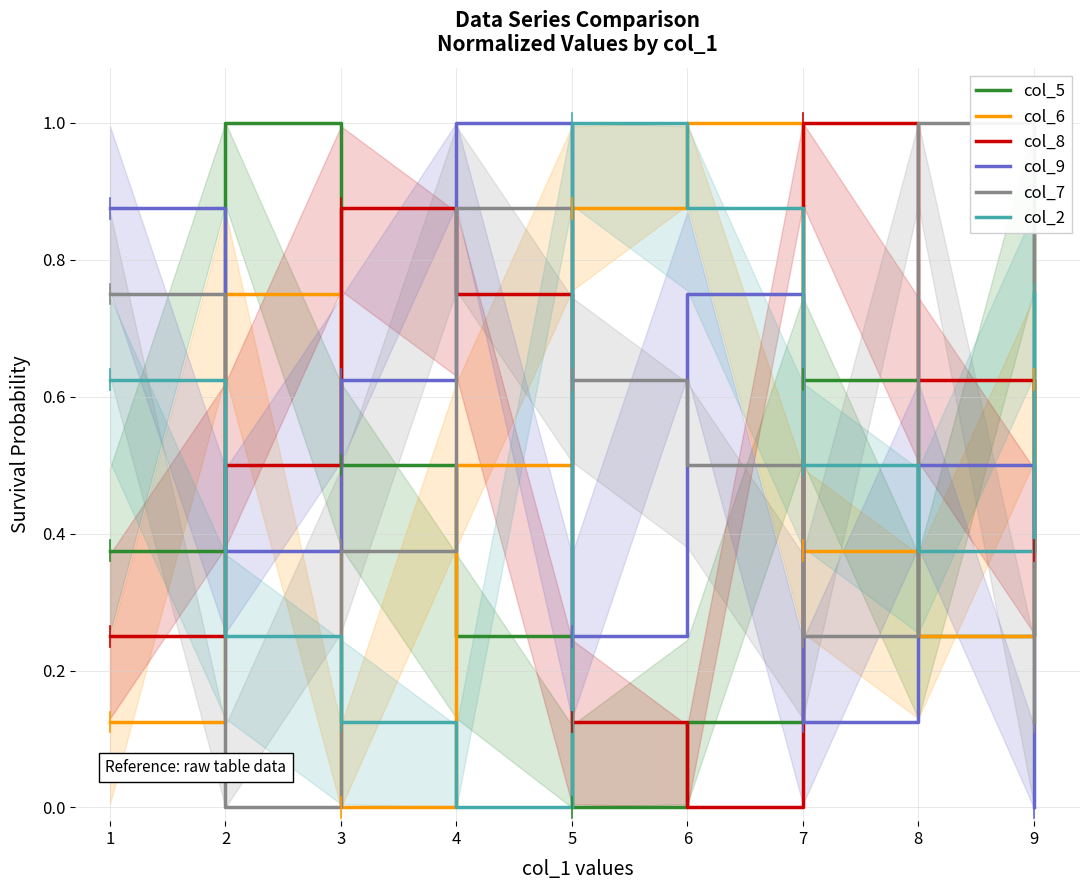

What are all the series names shown in the legend?

col_5, col_6, col_8, col_9, col_7, col_2